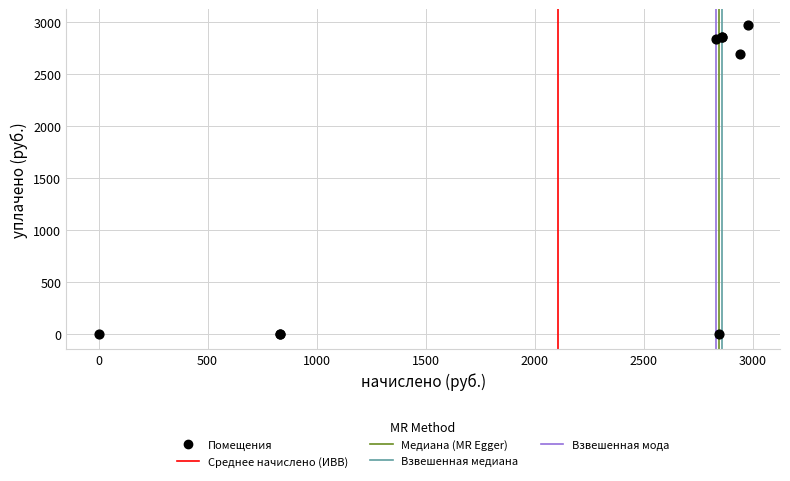

What Y value in the scatter plot is closest to 1488?

2695.3